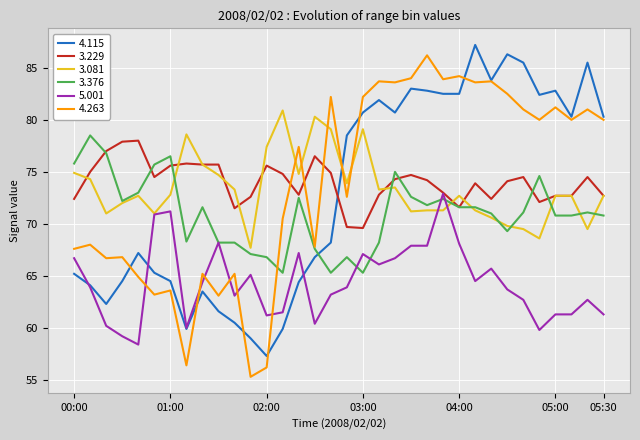

What is the minimum value for 5.001?

58.4